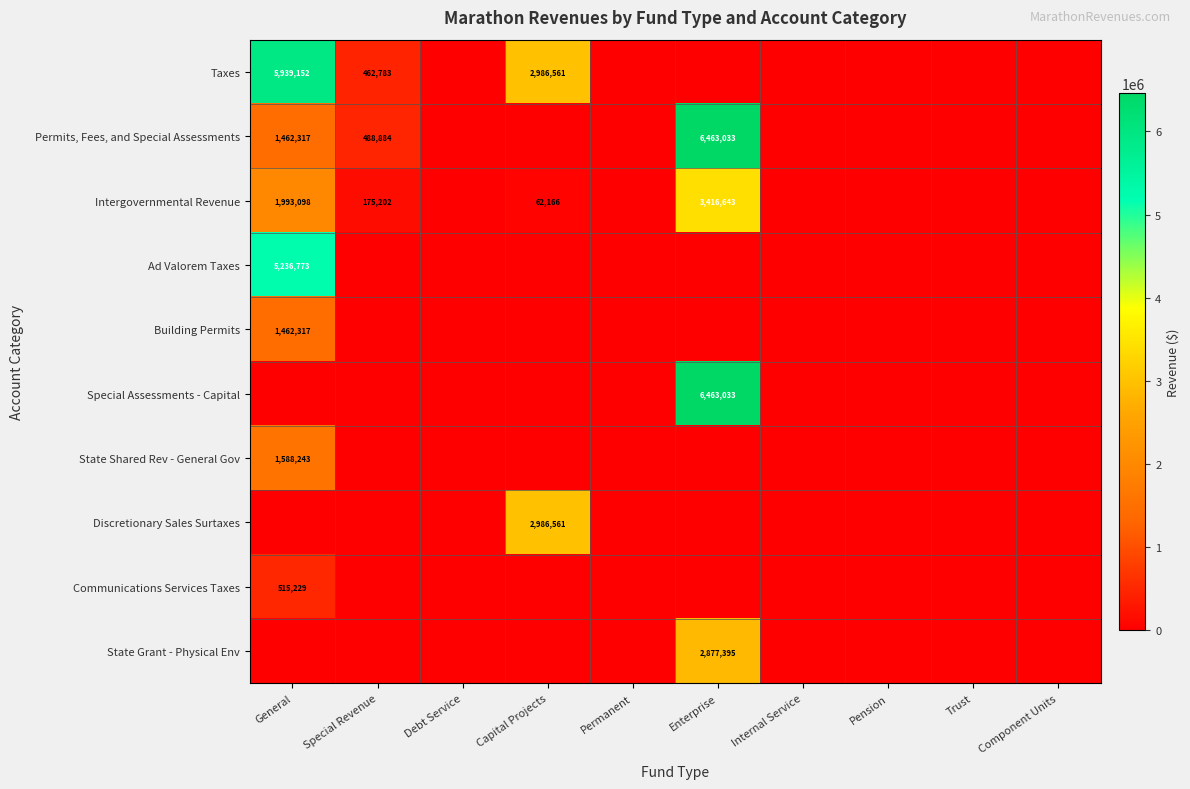

At how many categories does at least one series exceed 5309372?

2